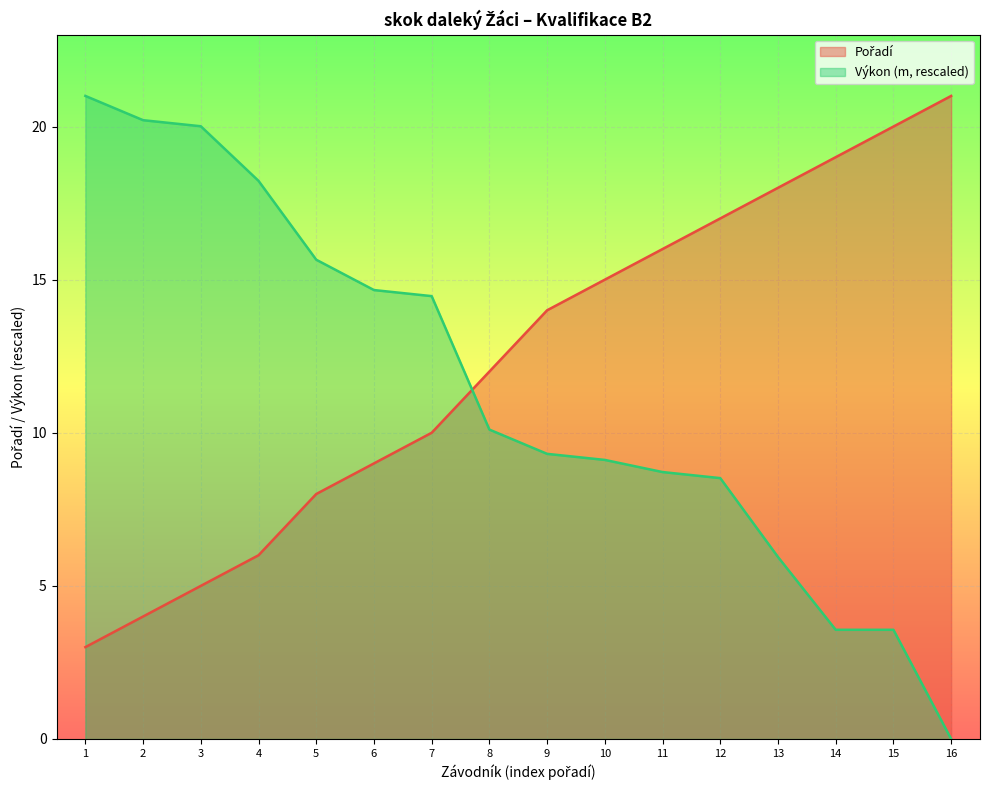

The Výkon (m, rescaled) series shows 15.7 at 5. True or false?

True